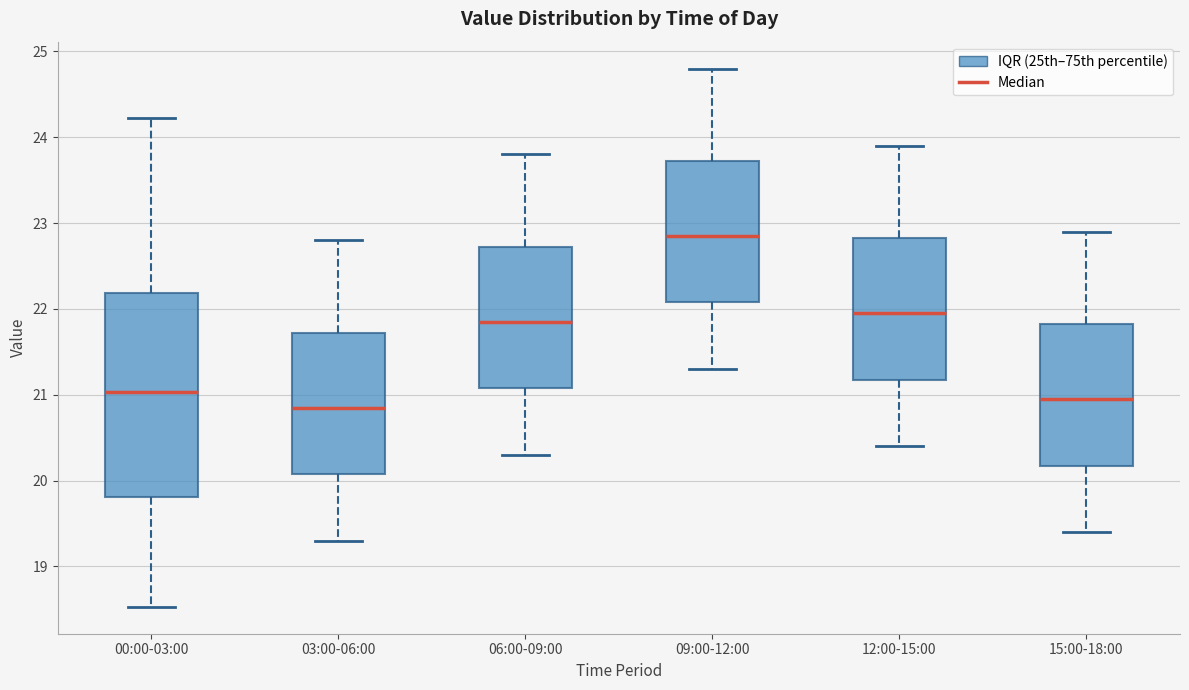

Reading left to right, transcribe this box plot: for each box, give where its median line is, the range the box spans, and where its two whiskers end, as read against the y-axis. The values are not printed on the chart, so give them approximately, as read against the axis.

00:00-03:00: median 21.0, box 19.8 to 22.2, whiskers 18.5 to 24.2
03:00-06:00: median 20.9, box 20.1 to 21.7, whiskers 19.3 to 22.8
06:00-09:00: median 21.9, box 21.1 to 22.7, whiskers 20.3 to 23.8
09:00-12:00: median 22.9, box 22.1 to 23.7, whiskers 21.3 to 24.8
12:00-15:00: median 22.0, box 21.2 to 22.8, whiskers 20.4 to 23.9
15:00-18:00: median 21.0, box 20.2 to 21.8, whiskers 19.4 to 22.9